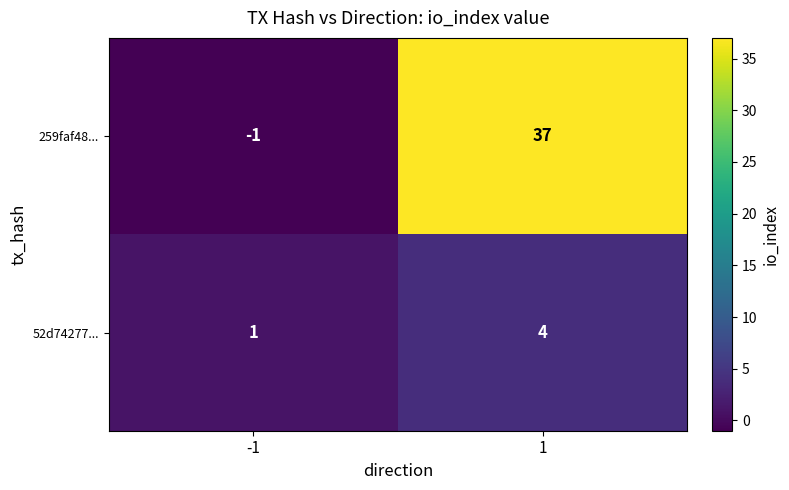

Count the number of categories in the chart.

2